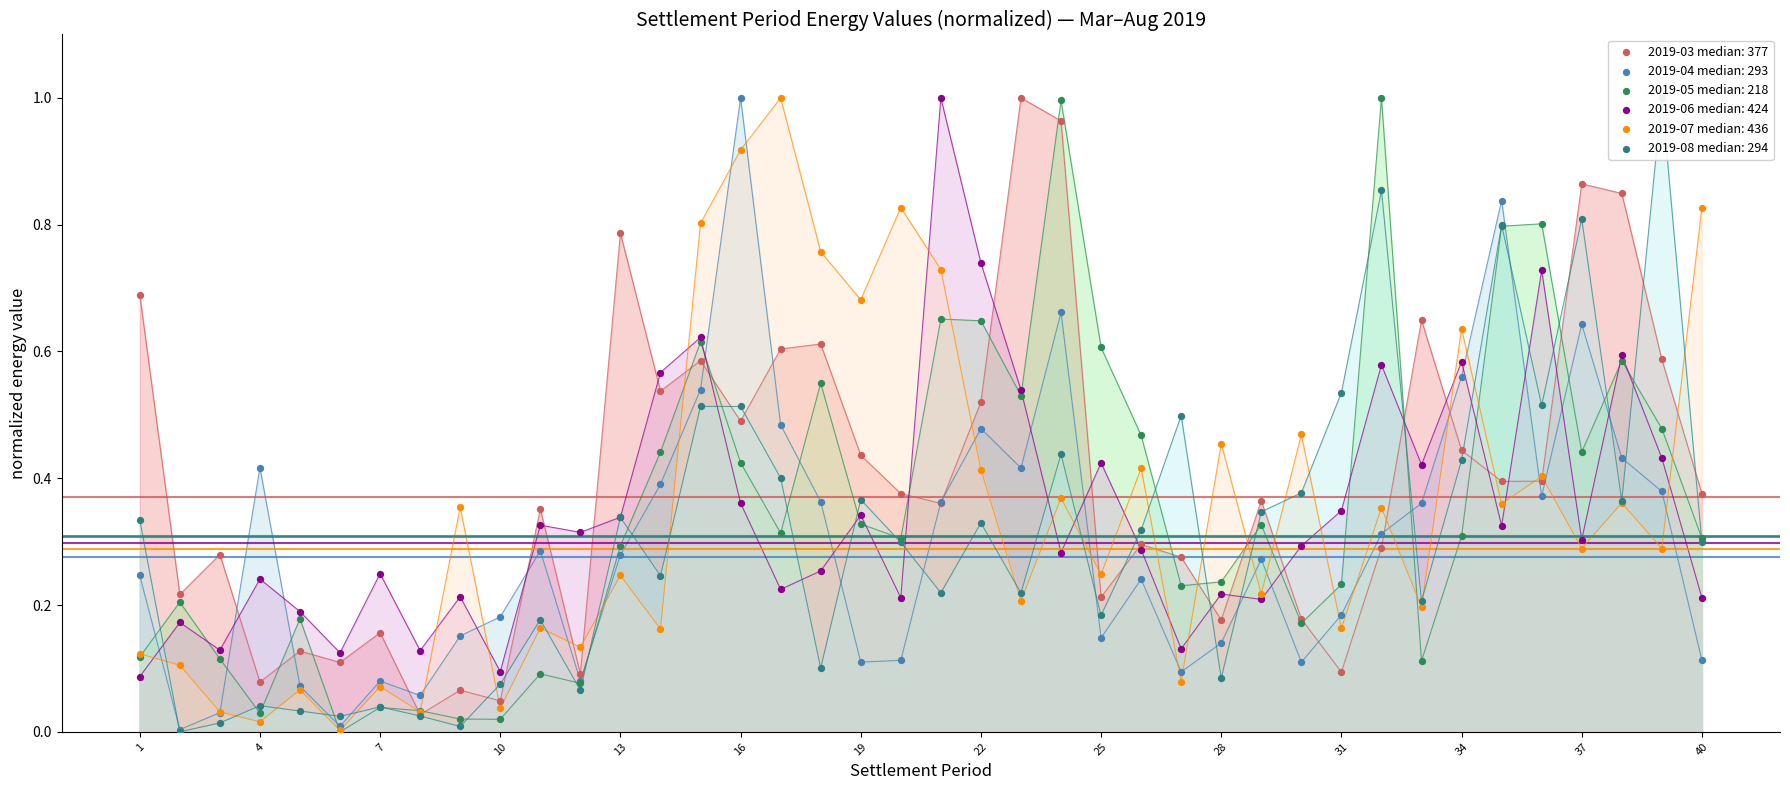

What is the total value across all series at 15?

3.7